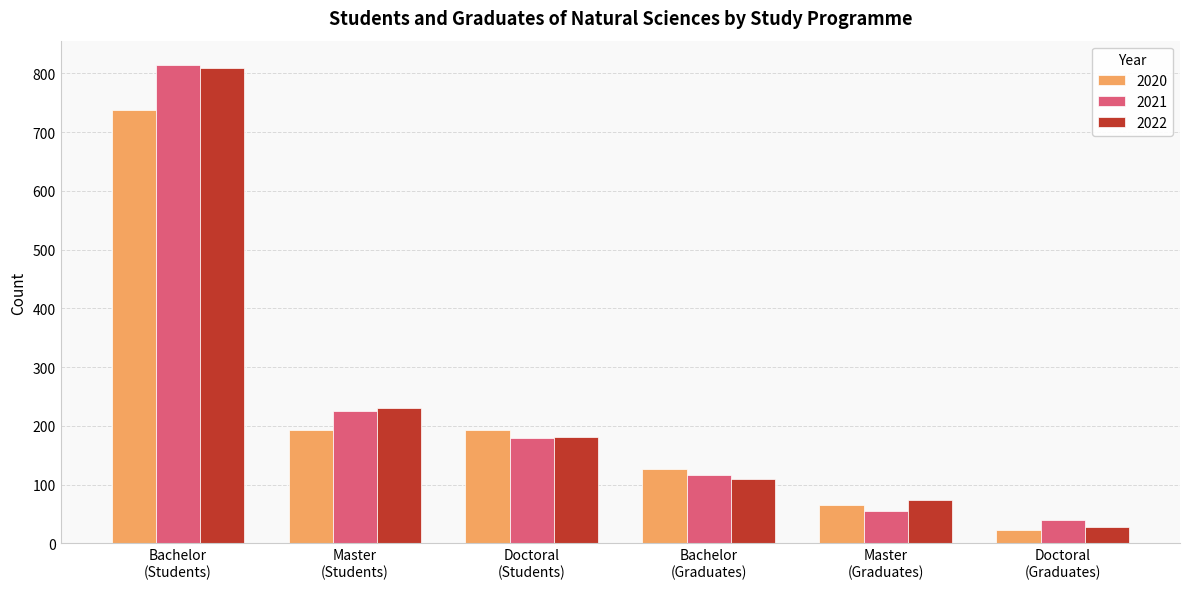

What is the label of the 1st bar from the left?

Bachelor
(Students)